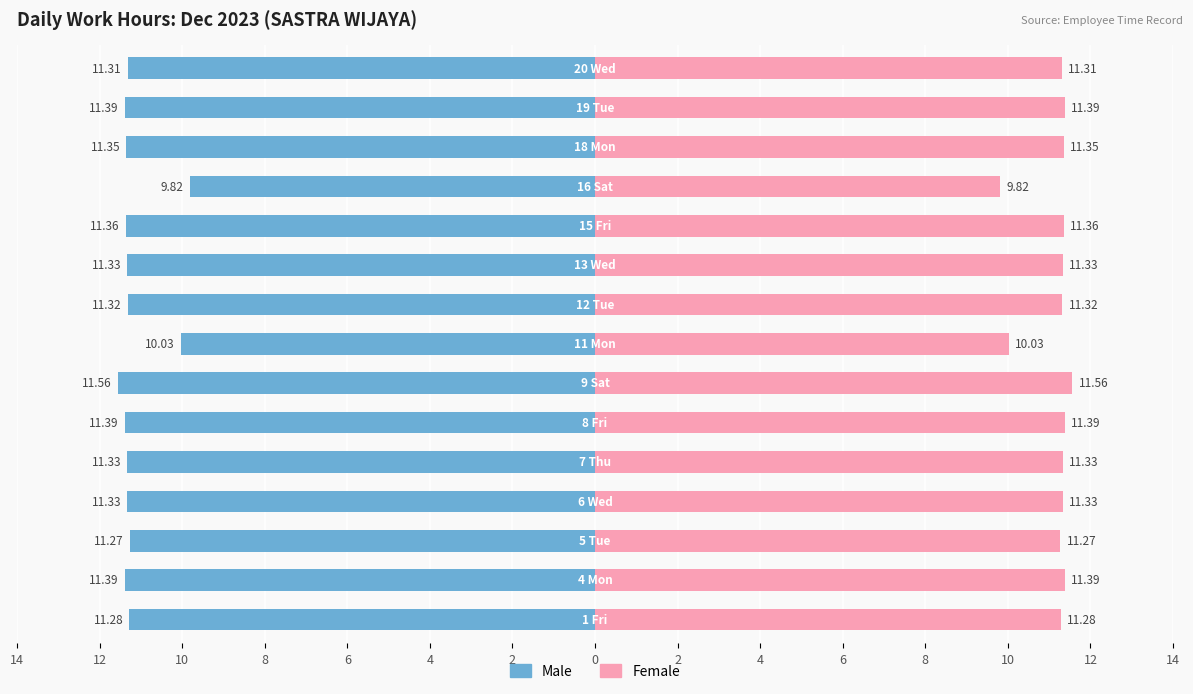

Reading left to right, what are all the values shown in this chart?

Male: 14=-11.3	12=-11.4	10=-11.3	8=-11.3	6=-11.3	4=-11.4	2=-11.6	0=-10.0	2=-11.3	4=-11.3	6=-11.4	8=-9.8	10=-11.3	12=-11.4	14=-11.3
Female: 14=11.3	12=11.4	10=11.3	8=11.3	6=11.3	4=11.4	2=11.6	0=10.0	2=11.3	4=11.3	6=11.4	8=9.8	10=11.3	12=11.4	14=11.3